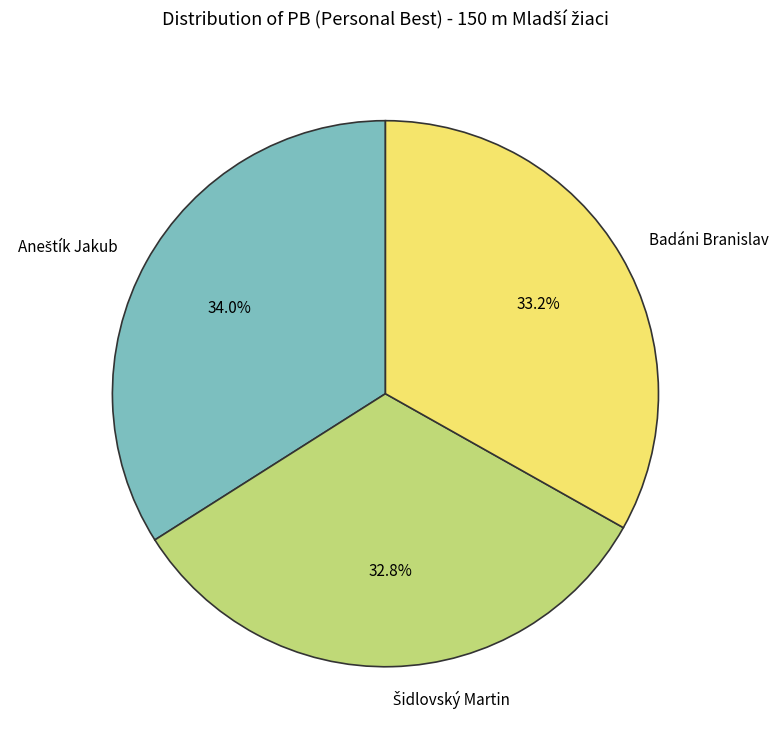

Is there any slice that represents more than half of the pie?

No